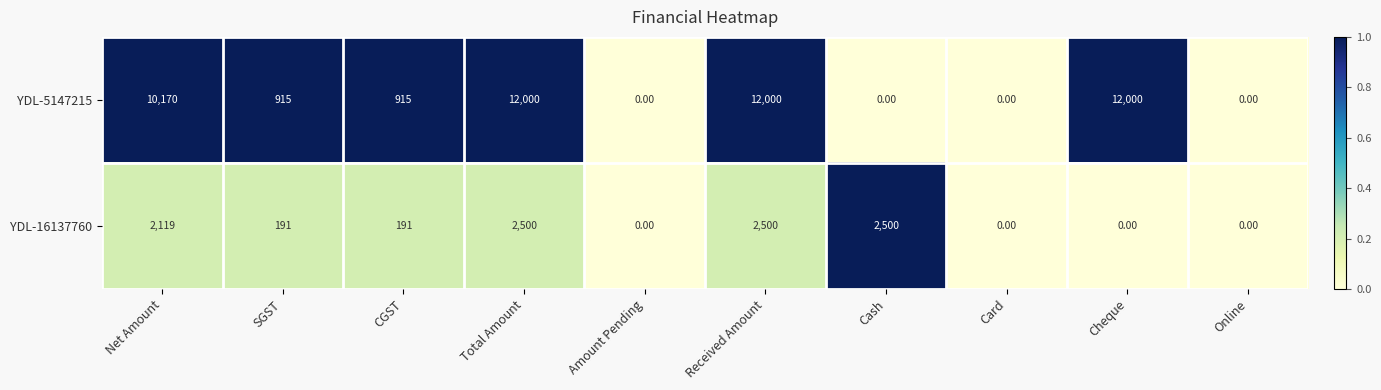

Rank the series by their average value, from lowest to highest.

YDL-16137760, YDL-5147215